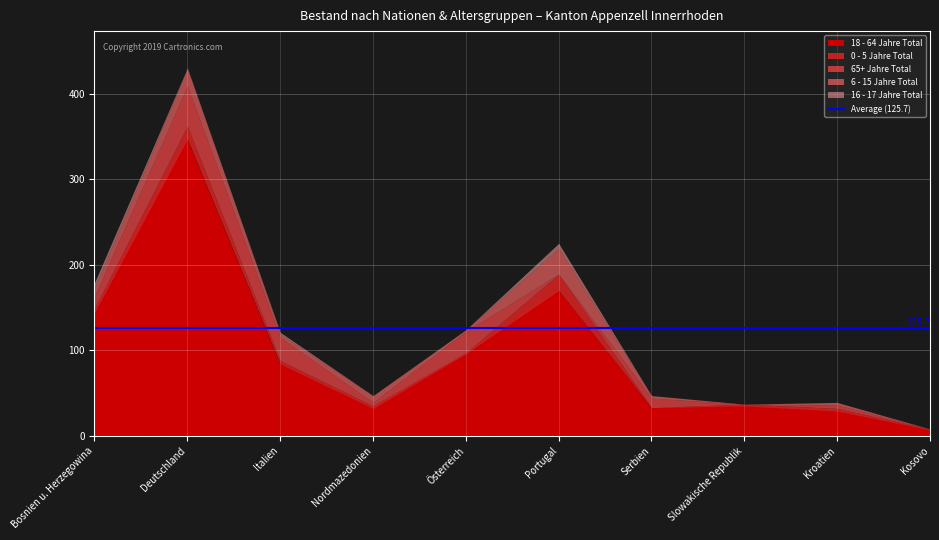

At which category does 0 - 5 Jahre Total reach its first local peak?

Deutschland